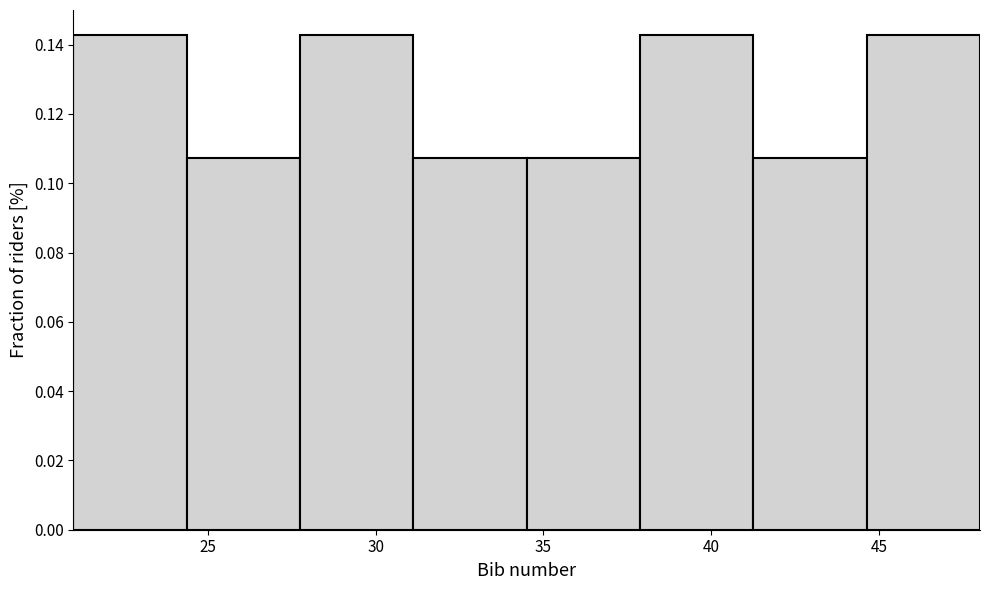

Reading left to right, transcribe this chart: for each bar, give the range it covers on the x-axis and its height. Neither the bar edges nor the heights are printed on the chart, so give them approximately, as read against the axes.

21.0 to 24.5: 0.142
24.5 to 28.0: 0.108
28.0 to 31.0: 0.142
31.0 to 34.5: 0.108
34.5 to 38.0: 0.108
38.0 to 41.5: 0.142
41.5 to 44.5: 0.108
44.5 to 48.0: 0.142